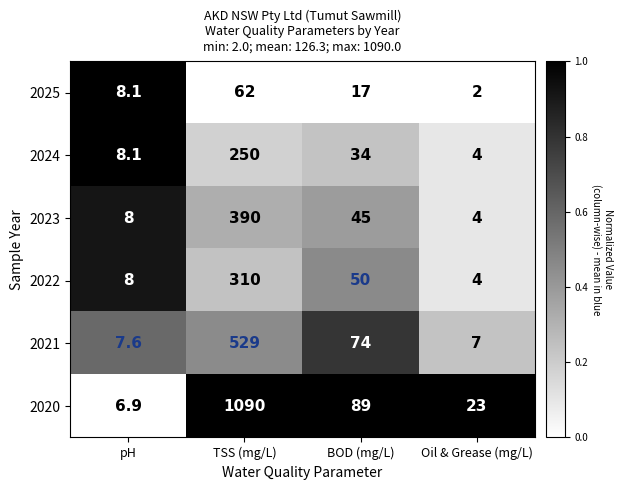

At which category is the sum across all series the highest?

TSS (mg/L)